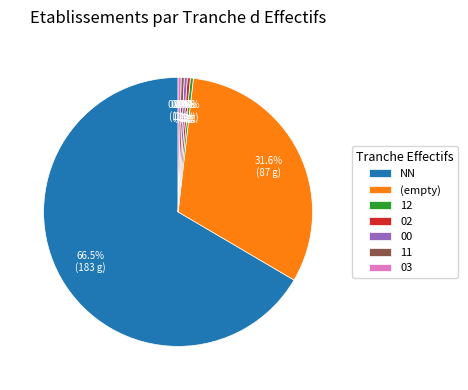

Which category has the biggest portion of the pie?

NN